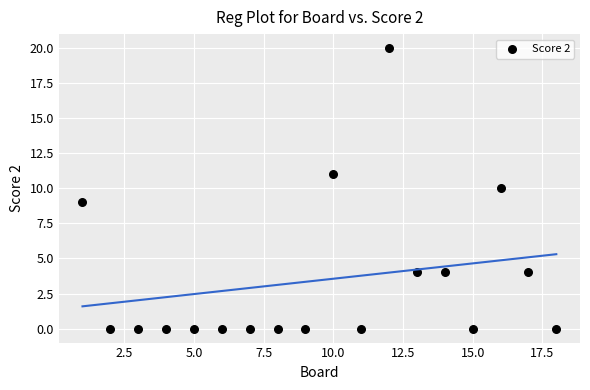

What is the range of X values (max minus min)?

17